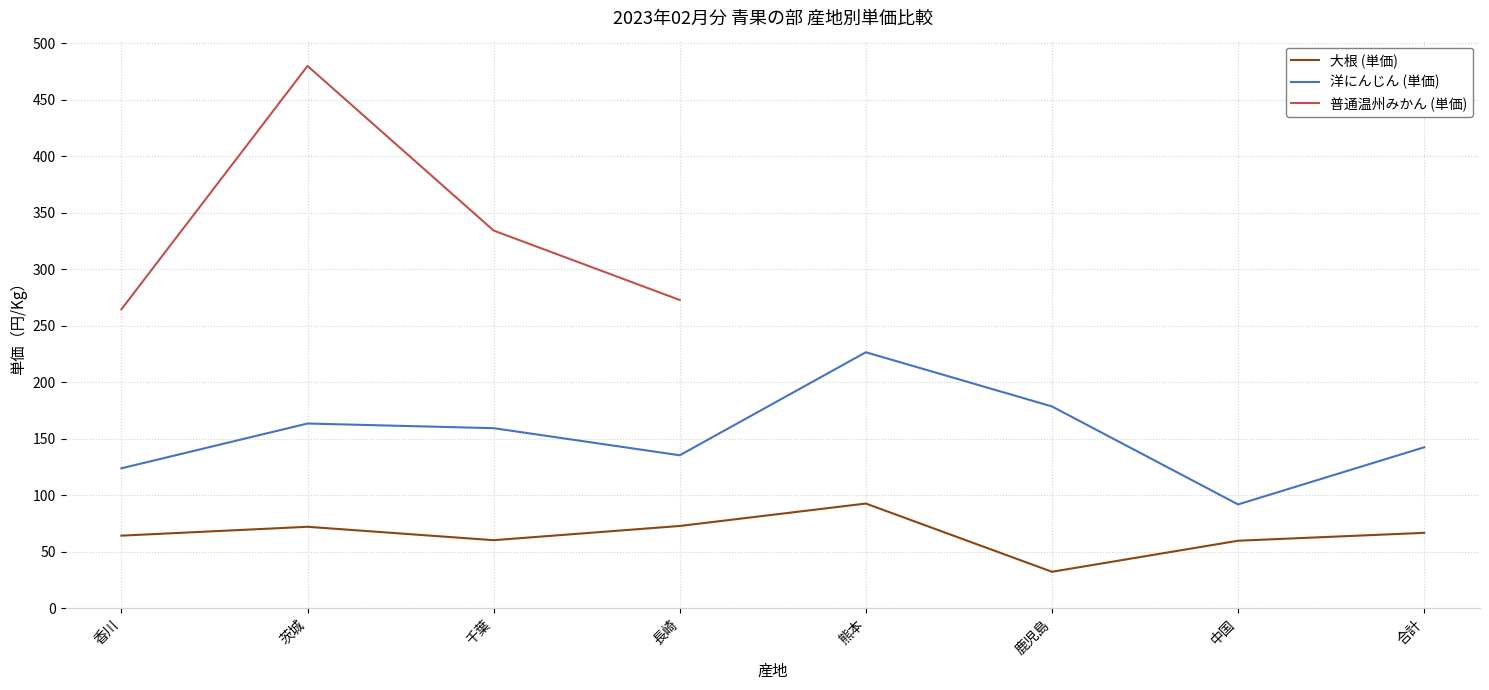

True or false: 洋にんじん (単価) and 大根 (単価) cross at least once.

False